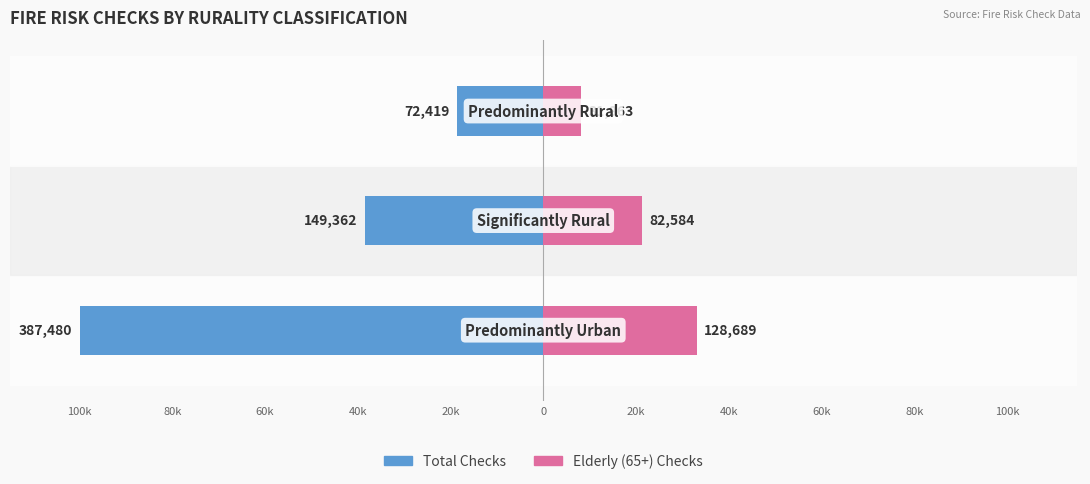

Reading left to right, list all the values displayed in this chart.

Total Checks: -100.0	-38.5	-18.7
Elderly (65+) Checks: 33.2	21.3	8.2